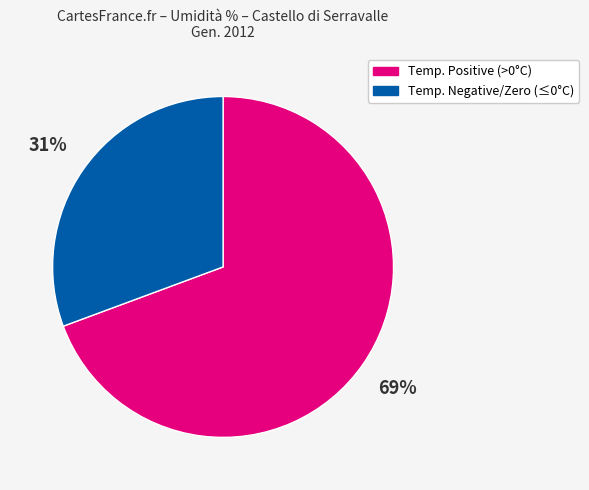

How many slices are in this pie chart?

2